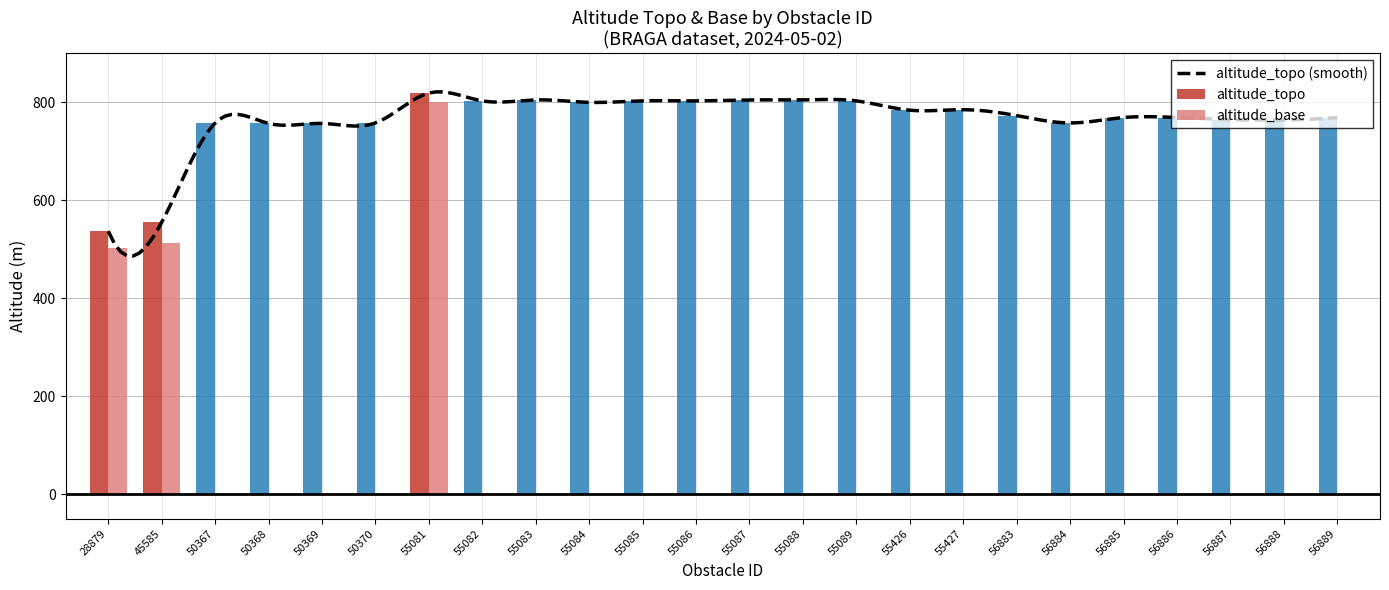

Is the value of altitude_topo at 55087 greater than the value of altitude_base at 55085?

Yes